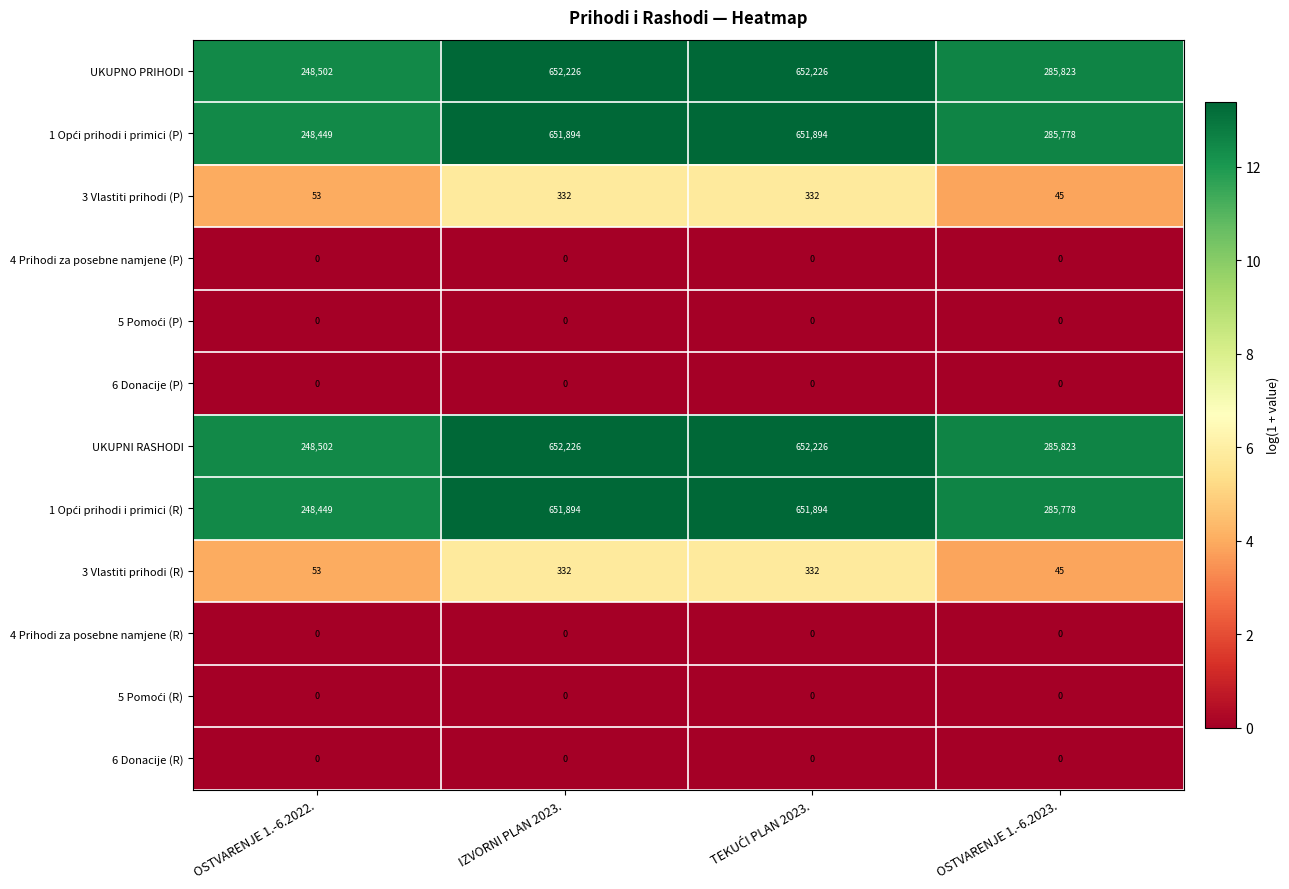

What is the total value across all series at IZVORNI PLAN 2023.?

2608904